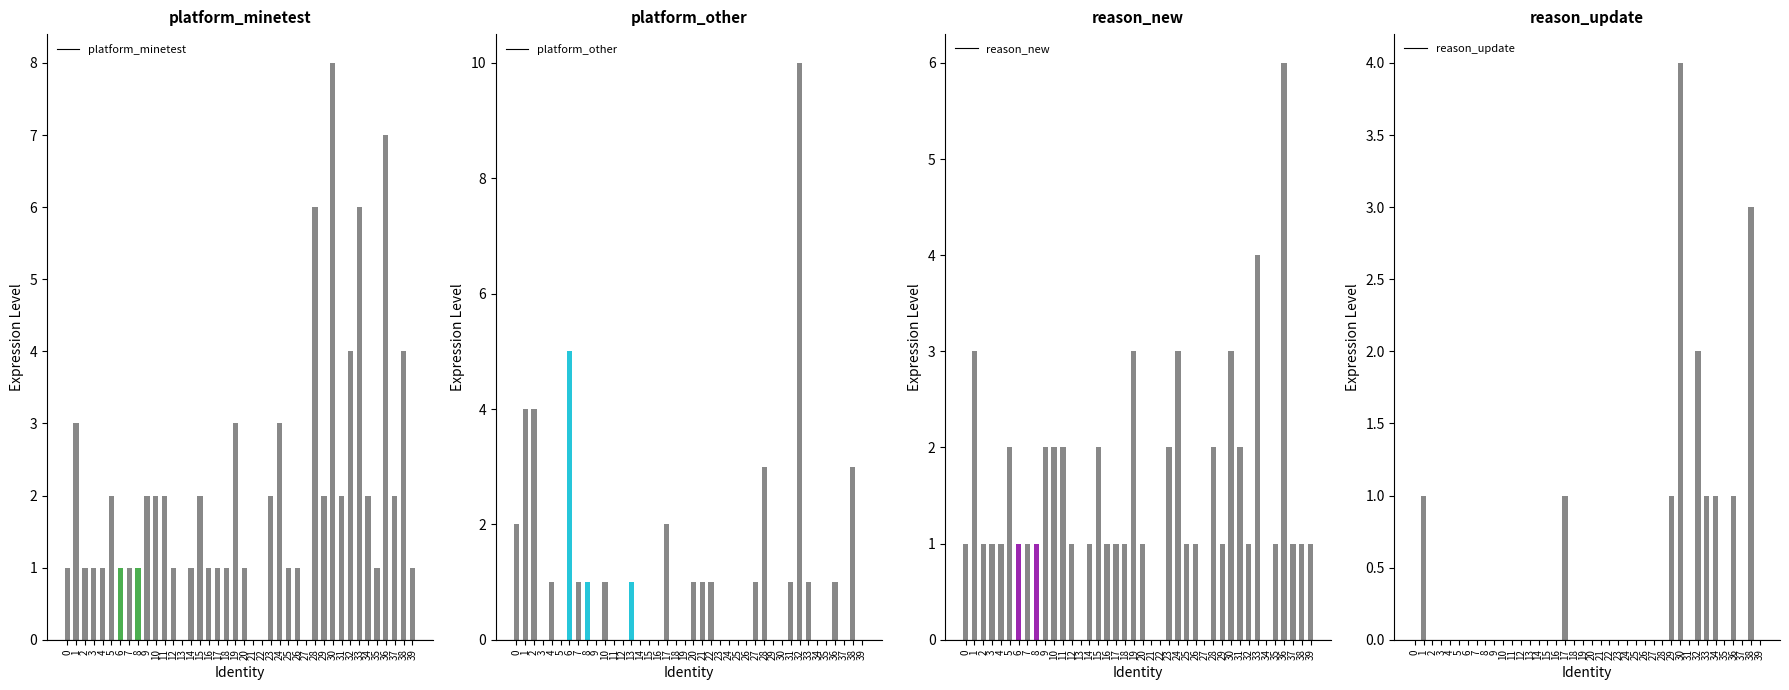

Reading left to right, extract all data points from this chart.

platform_minetest: 1	3	1	1	1	2	1	1	1	2	2	2	1	0	1	2	1	1	1	3	1	0	0	2	3	1	1	0	6	2	8	2	4	6	2	1	7	2	4	1
platform_other: 2	4	4	0	1	0	5	1	1	0	1	0	0	1	0	0	0	2	0	0	1	1	1	0	0	0	0	1	3	0	0	1	10	1	0	0	1	0	3	0
reason_new: 1	3	1	1	1	2	1	1	1	2	2	2	1	0	1	2	1	1	1	3	1	0	0	2	3	1	1	0	2	1	3	2	1	4	0	1	6	1	1	1
reason_update: 0	1	0	0	0	0	0	0	0	0	0	0	0	0	0	0	0	1	0	0	0	0	0	0	0	0	0	0	0	1	4	0	2	1	1	0	1	0	3	0